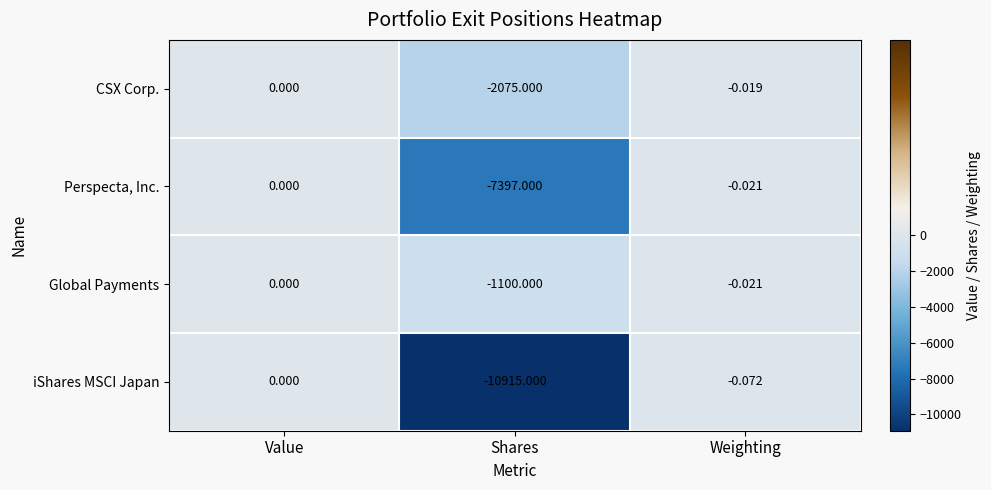

Is the value of CSX Corp. at Shares greater than the value of iShares MSCI Japan at Shares?

Yes